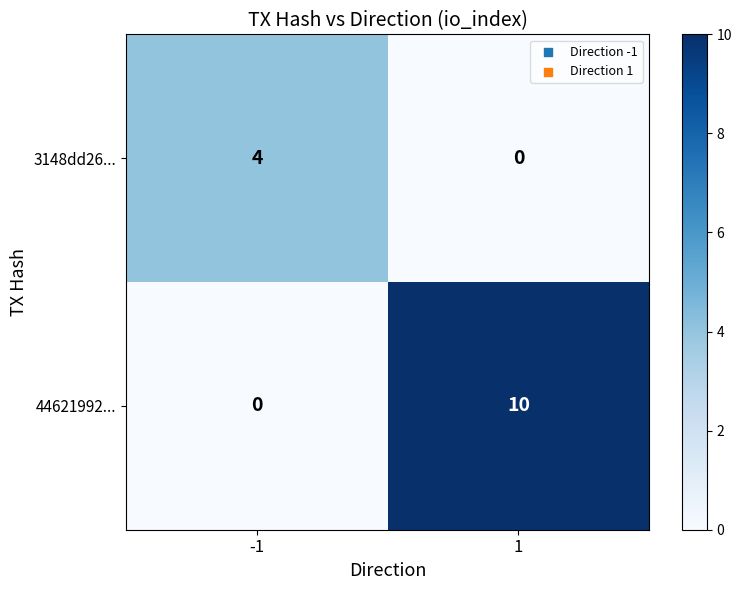

What value does the 3148dd26... series have at -1?

4